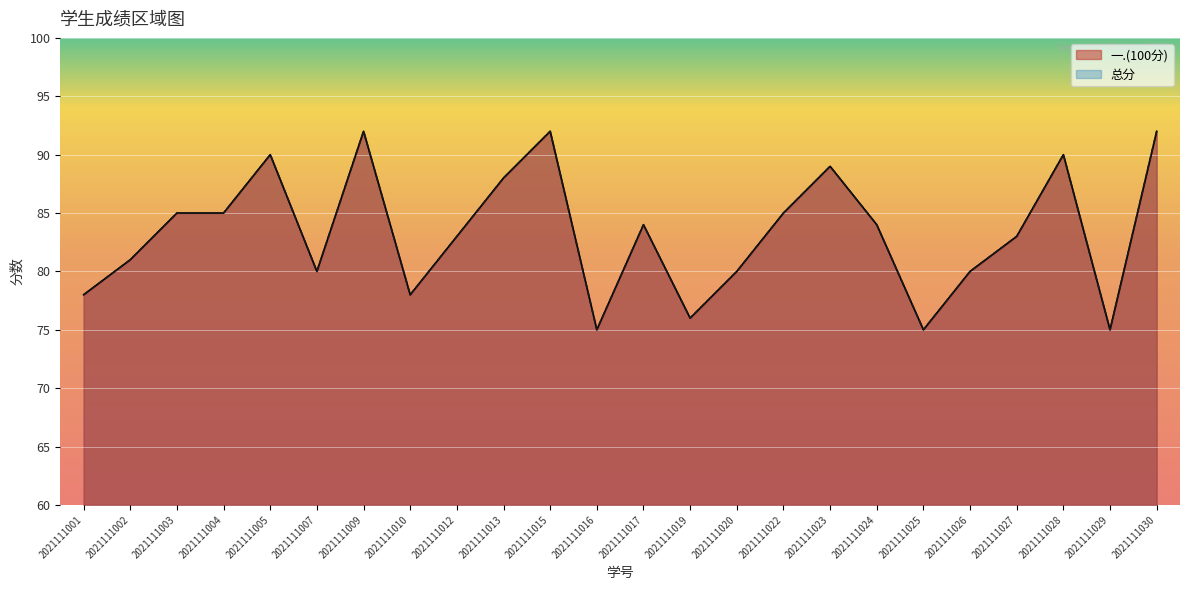

What is the difference between the second highest and minimum values in the 总分 series?

17